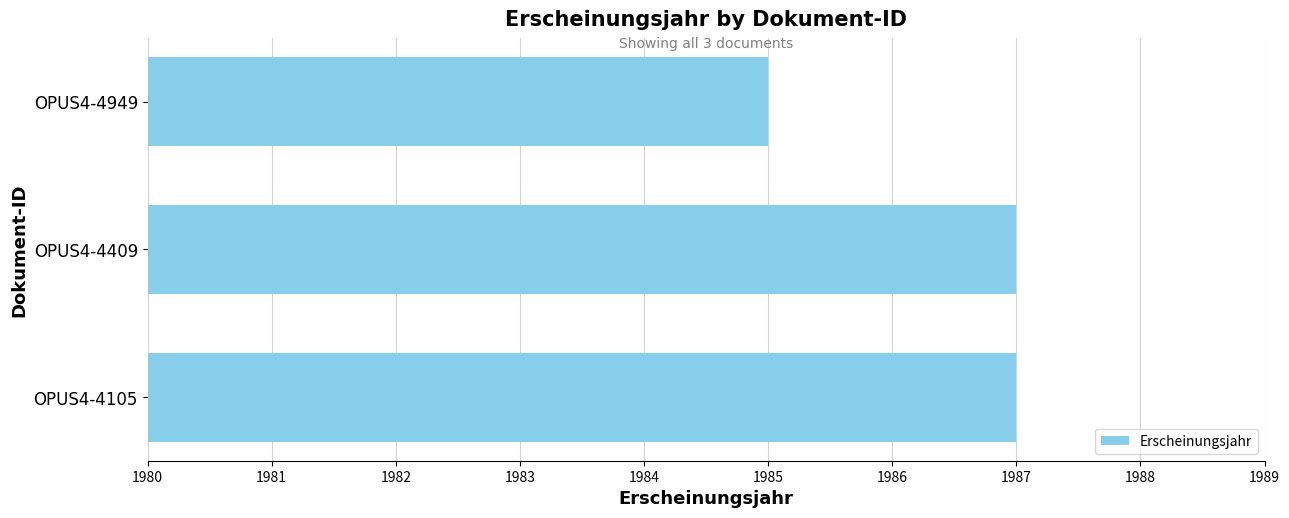

Reading bottom to top, what are all the values shown in this chart?

1987	1987	1985